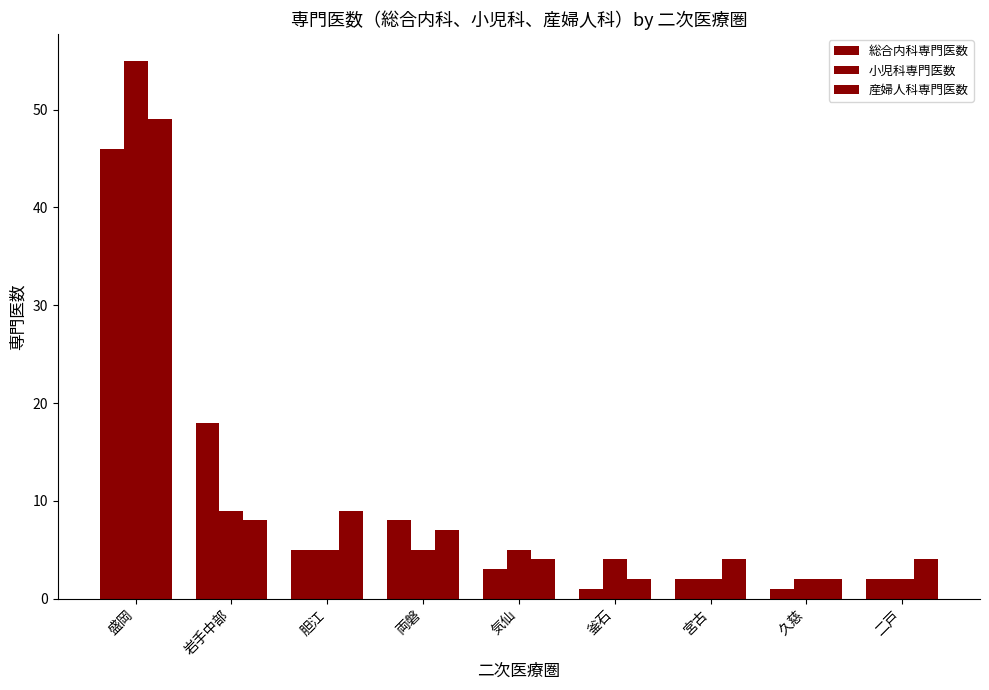

Are the bars horizontal?

No